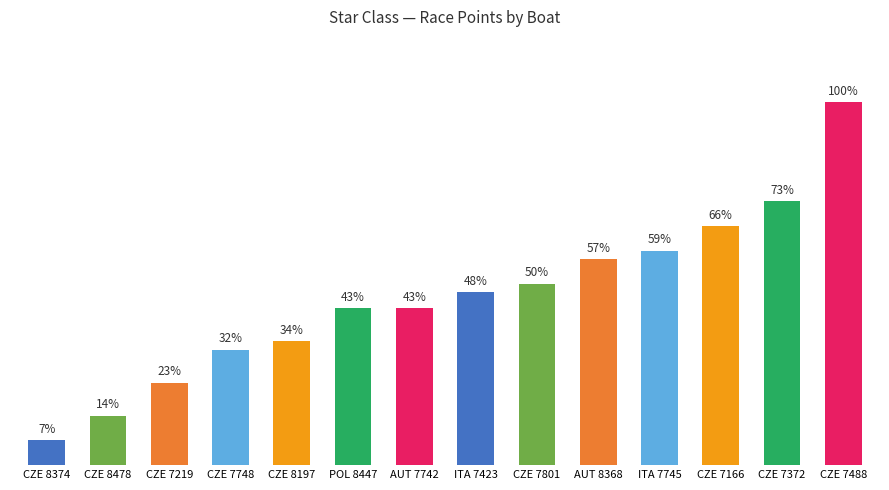

Are the bars horizontal?

No